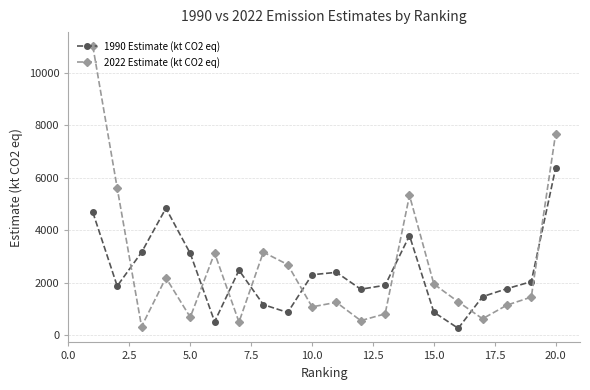

True or false: 2022 Estimate (kt CO2 eq) has more than 0 points higher than both neighbors.

True